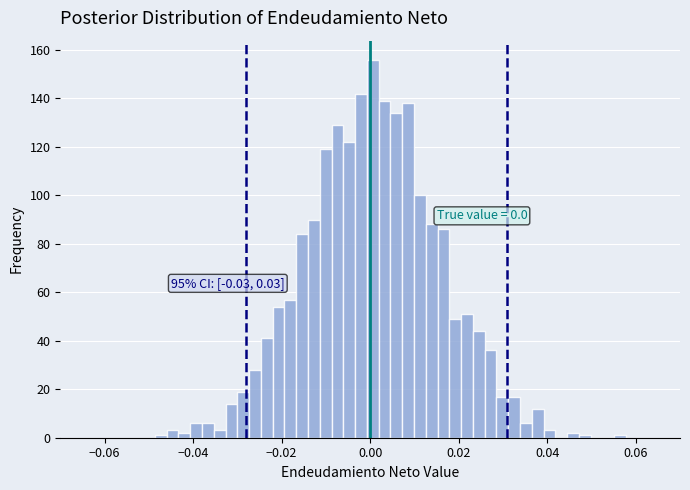

Around what value on the x-axis is the tallest bar? Give the approximate position of its centre, as read against the axis.

0.000